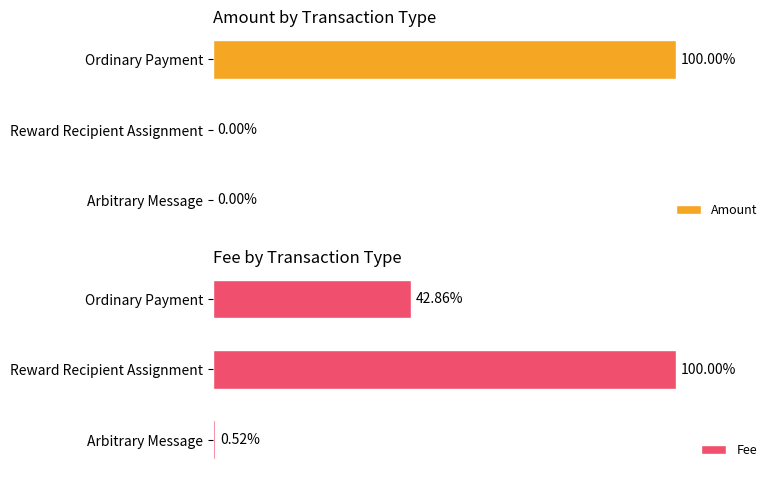

Rank the categories by Fee value from lowest to highest.

Arbitrary Message, Ordinary Payment, Reward Recipient Assignment